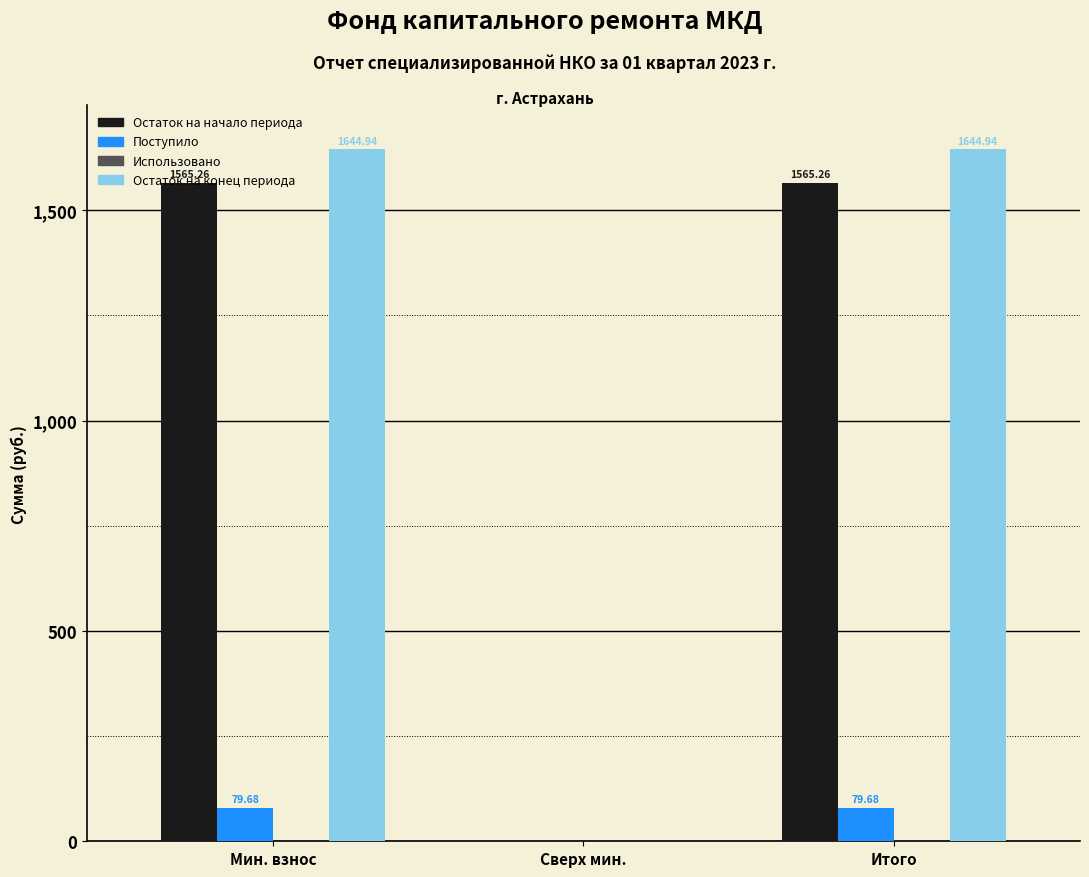

Between Мин. взнос and Сверх мин., which series saw the biggest shift?

Остаток на конец периода